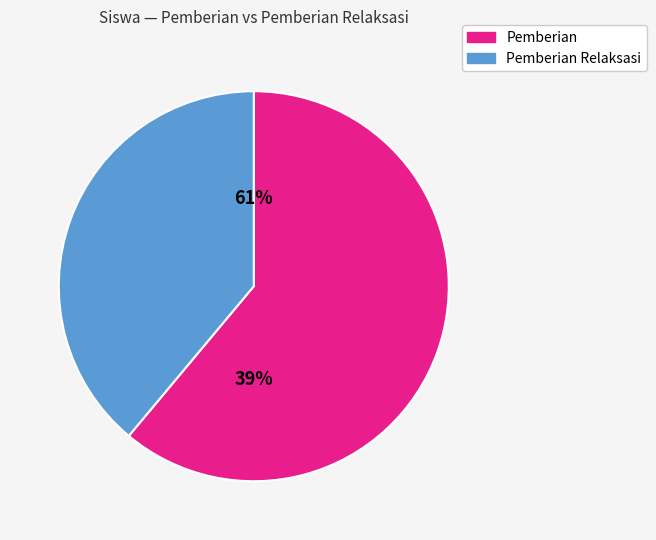

Which series has the largest range (max minus min)?

Pemberian